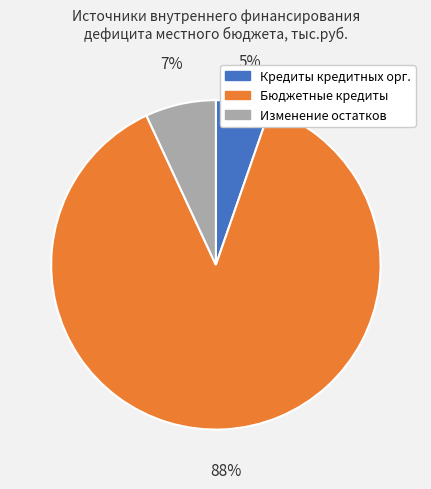

True or false: Изменение остатков accounts for 1% of the total.

False